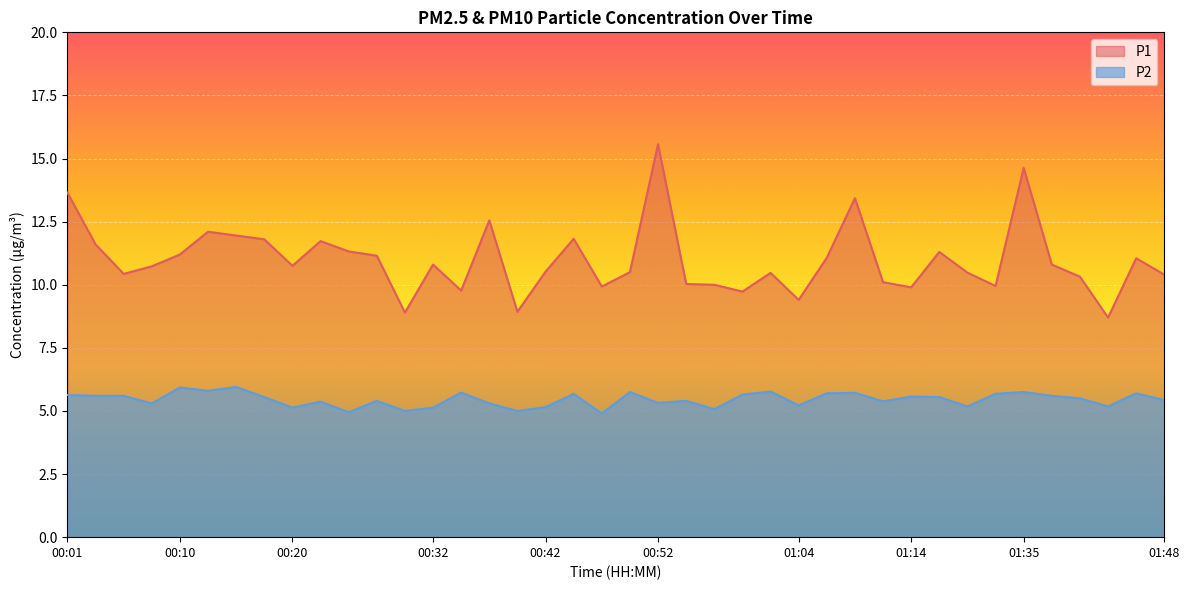

What is the maximum value for P2?

6.0